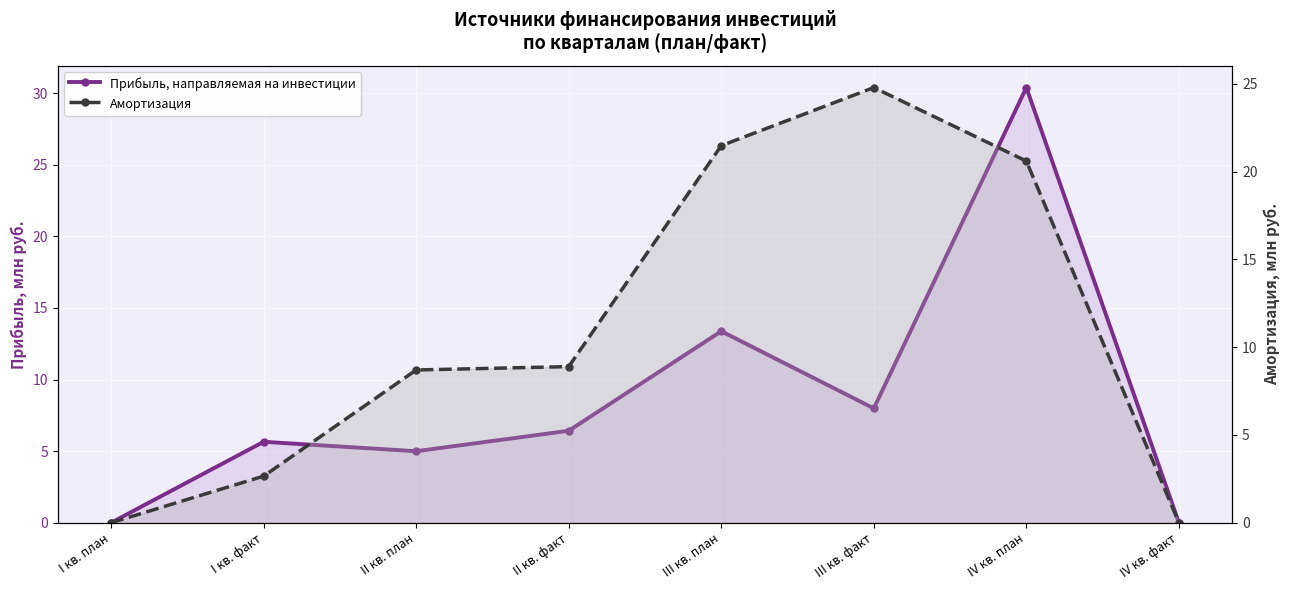

Where is the first local minimum for Прибыль, направляемая на инвестиции?

II кв. план